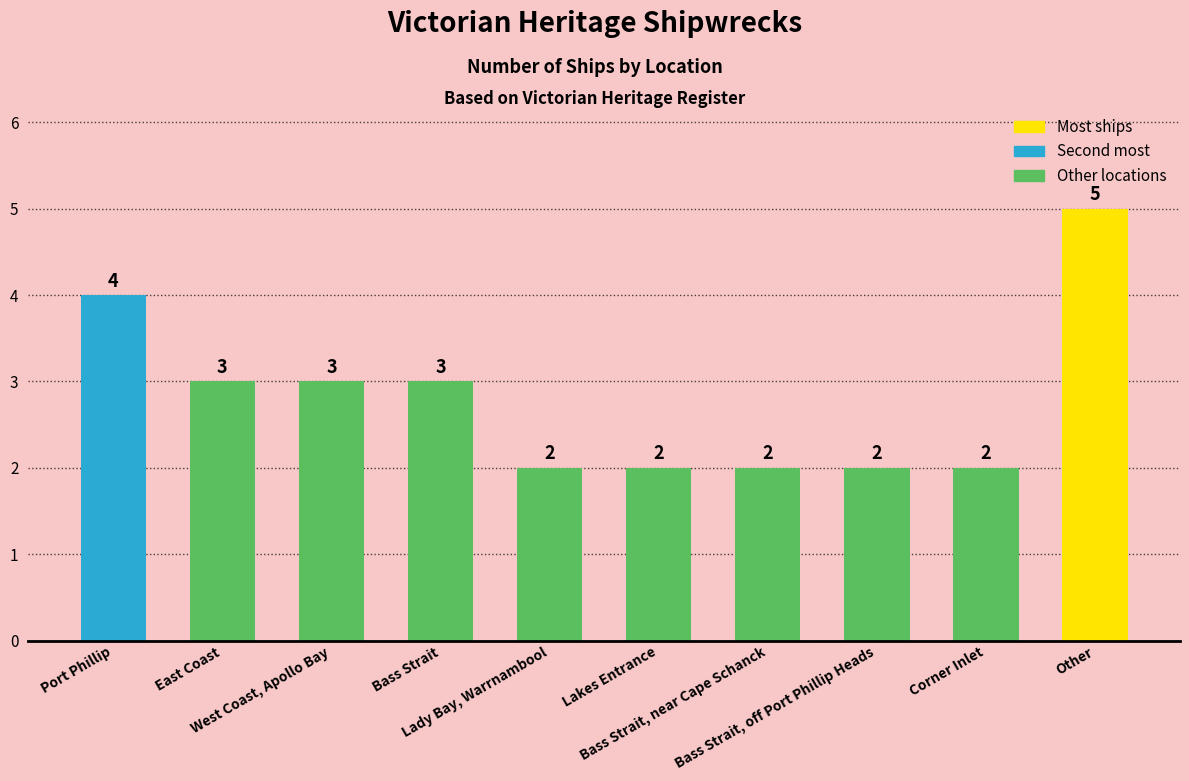

What is the difference between the maximum and minimum values?

3